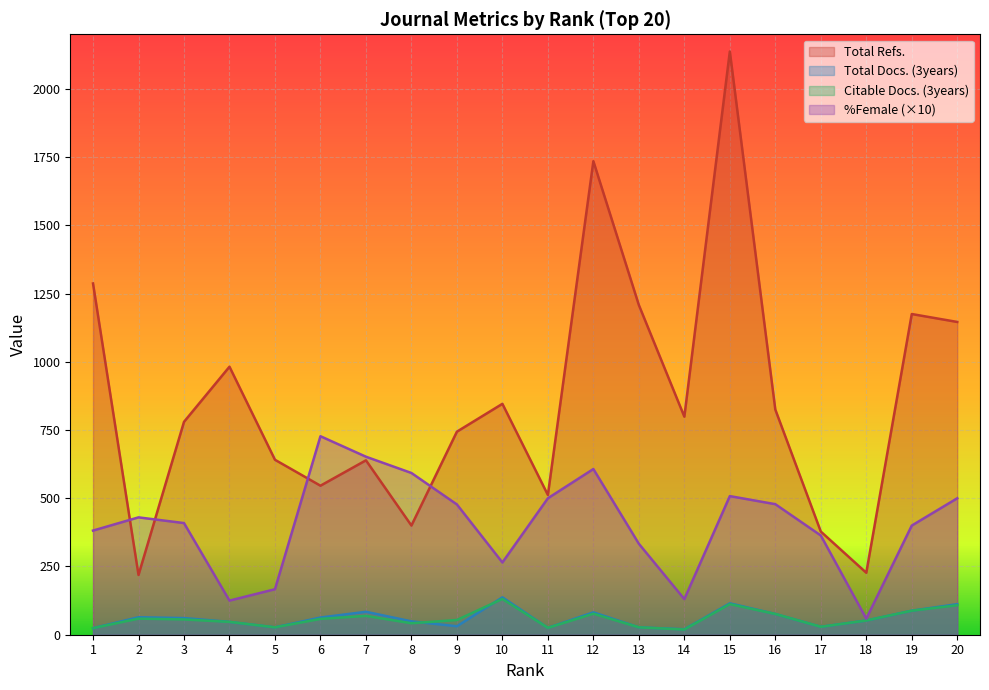

Which category has the highest value in the Total Docs. (3years) series?

10